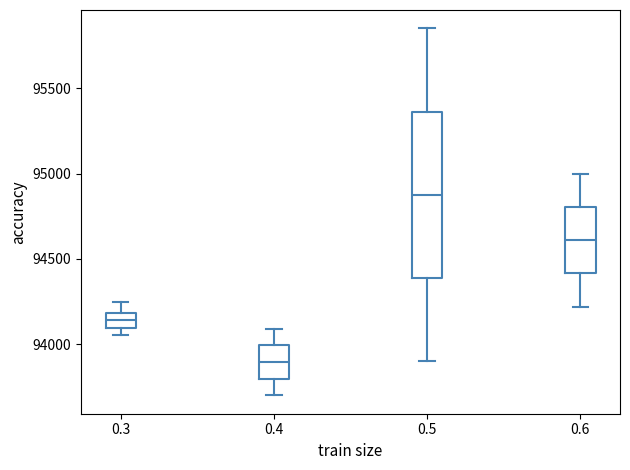

Which box has the highest median line?

0.5